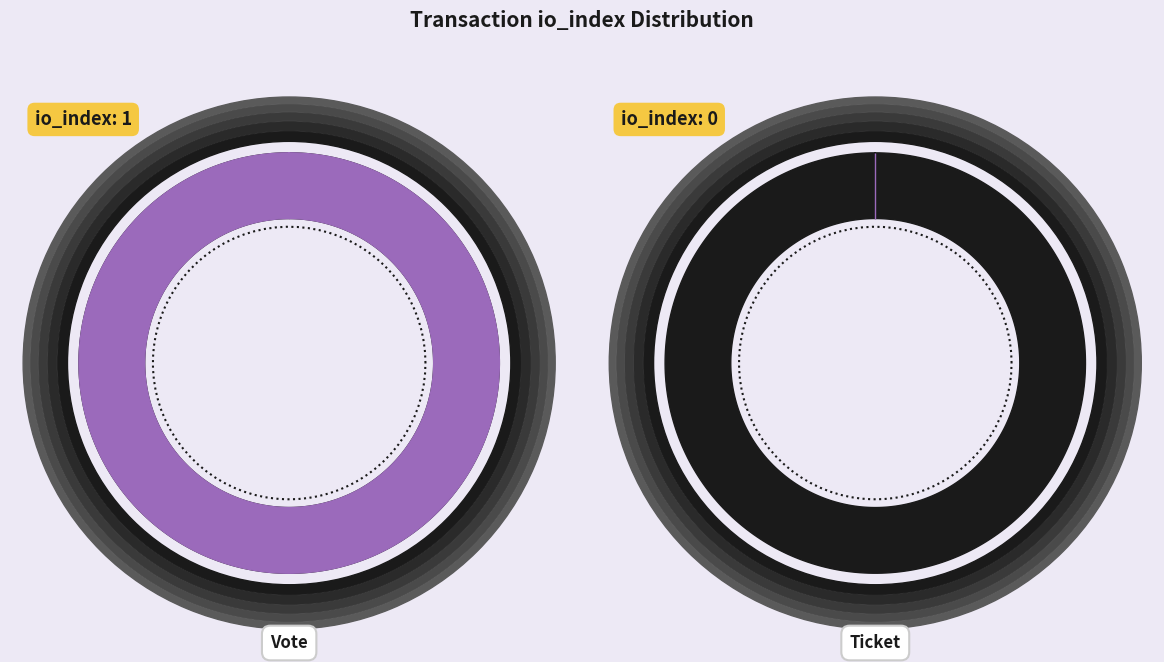

Is it true that Ticket is 0% of the pie?

True